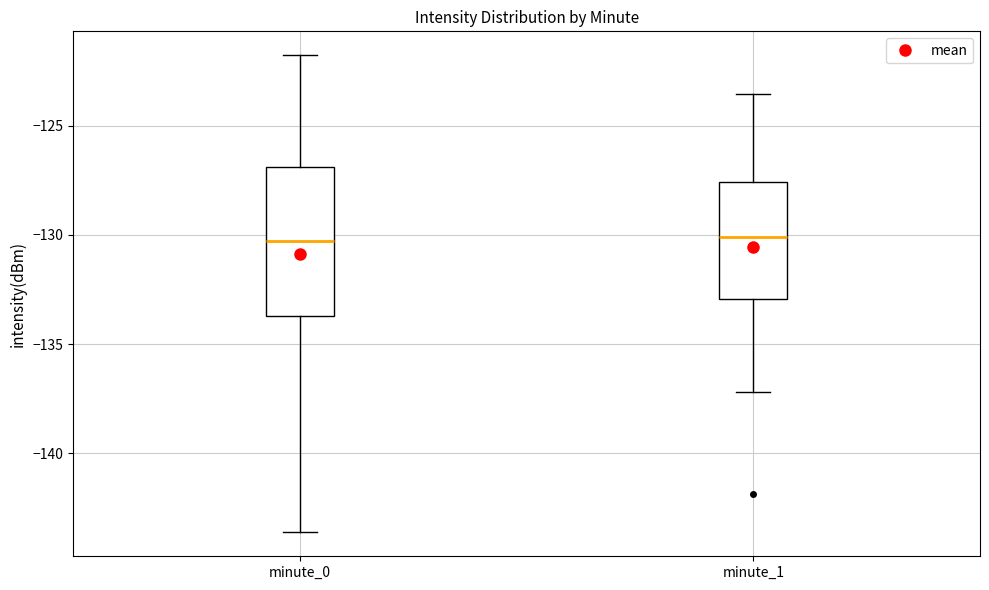

Which box is the tallest, from its lower edge to its upper edge?

minute_0